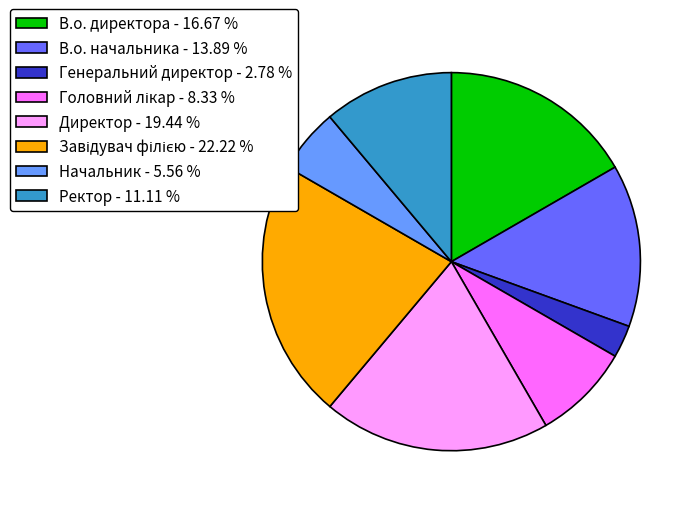

Approximately how many times larger is the value at В.о. директора - 16.67 % compared to Начальник - 5.56 %?

3.0